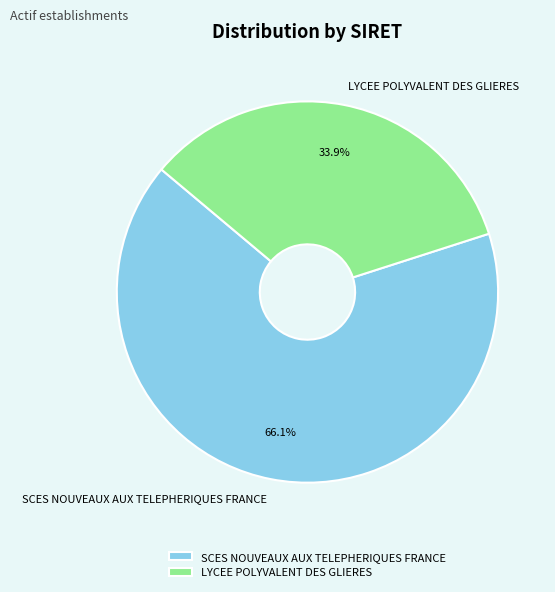

To the nearest percent, what portion does LYCEE POLYVALENT DES GLIERES represent?

34%